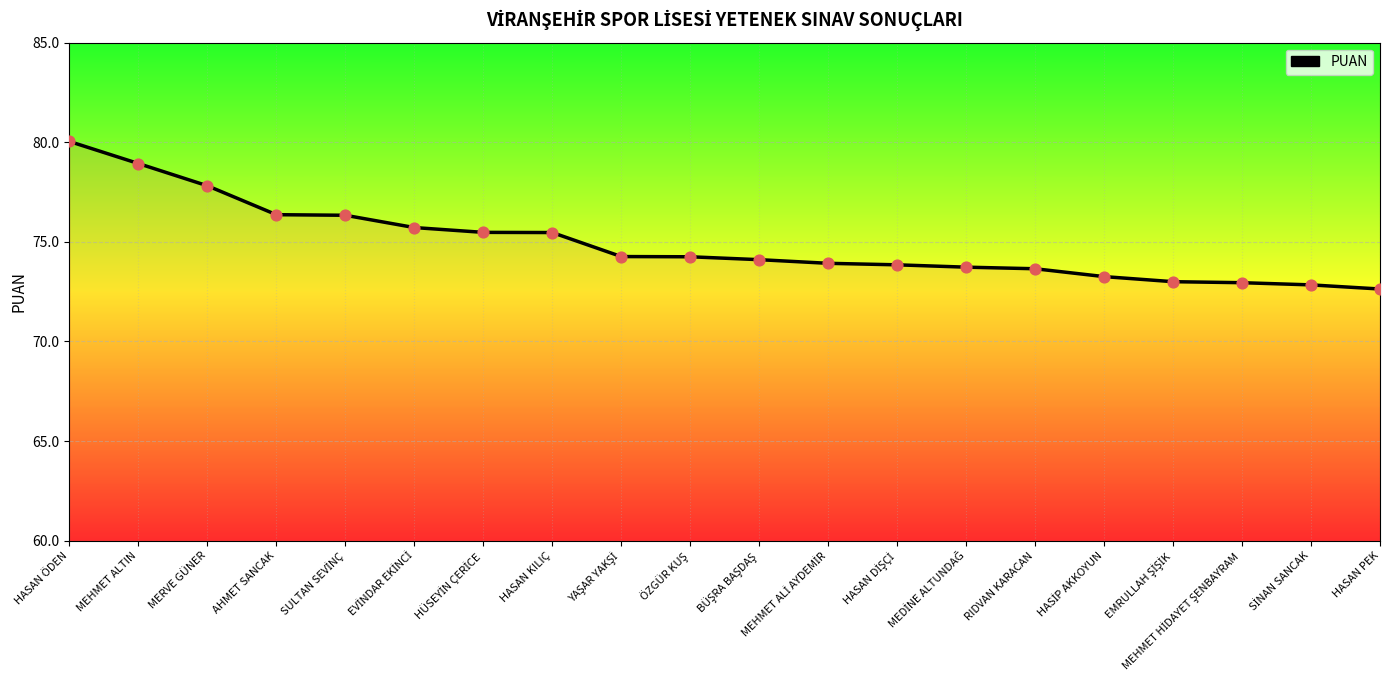

Which has a higher value, MERVE GÜNER or AHMET SANCAK?

MERVE GÜNER